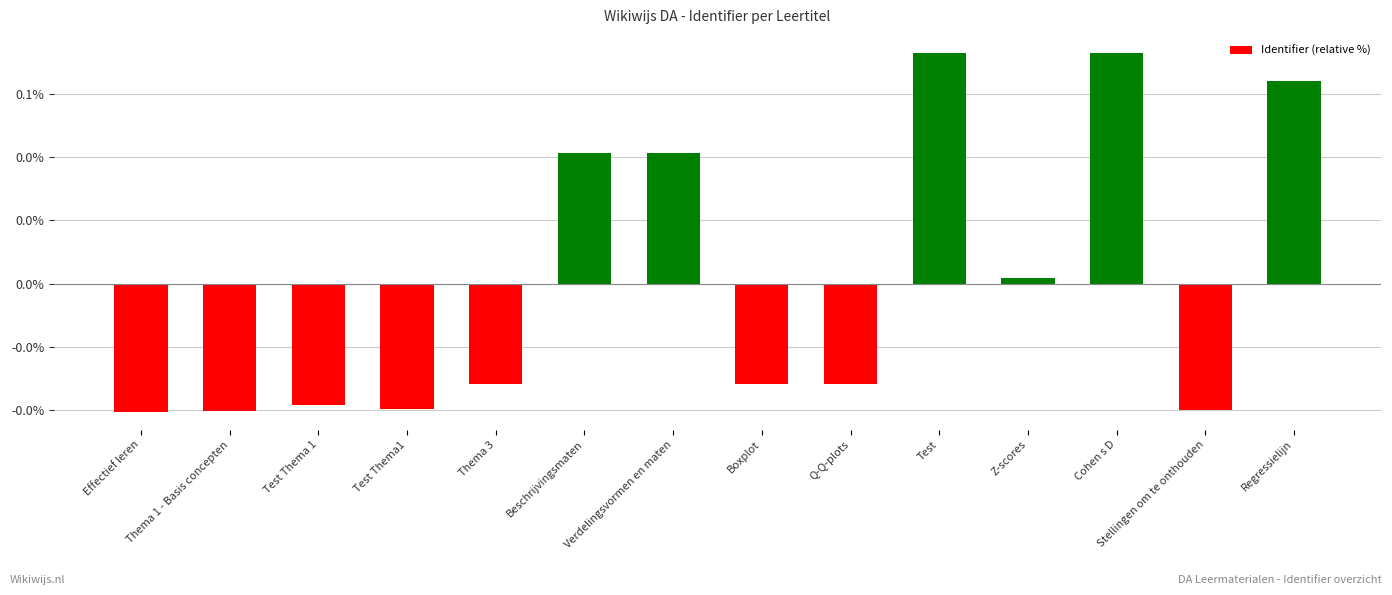

Rank the categories by value from highest to lowest.

Test, Cohen s D, Regressielijn, Verdelingsvormen en maten, Beschrijvingsmaten, Z-scores, Boxplot, Q-Q-plots, Thema 3, Test Thema 1, Test Thema1, Stellingen om te onthouden, Thema 1 - Basis concepten, Effectief leren